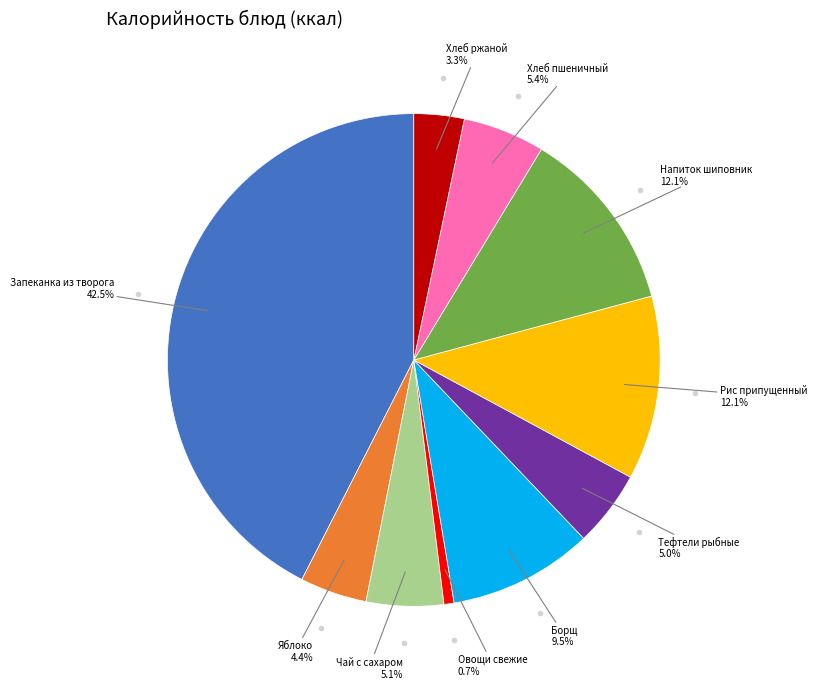

Does any single category account for the majority?

No